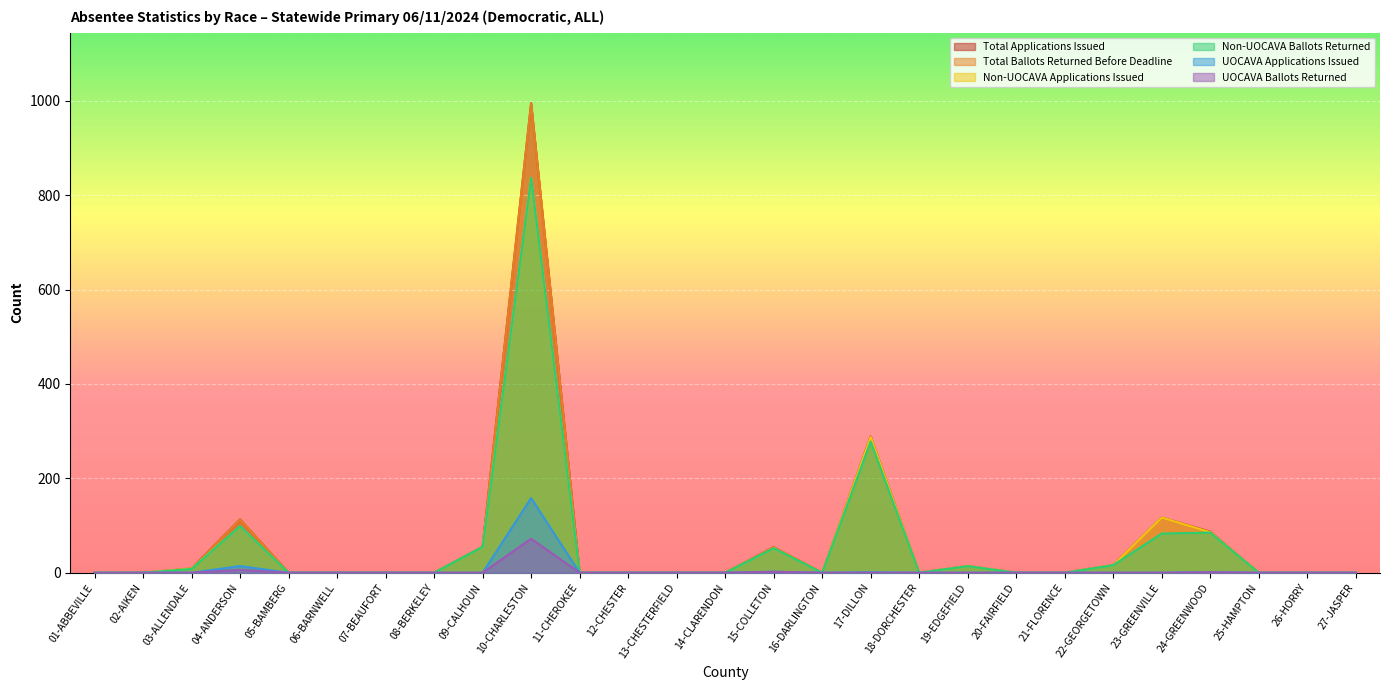

Is the value of Total Ballots Returned Before Deadline at 05-BAMBERG greater than the value of Non-UOCAVA Applications Issued at 10-CHARLESTON?

No